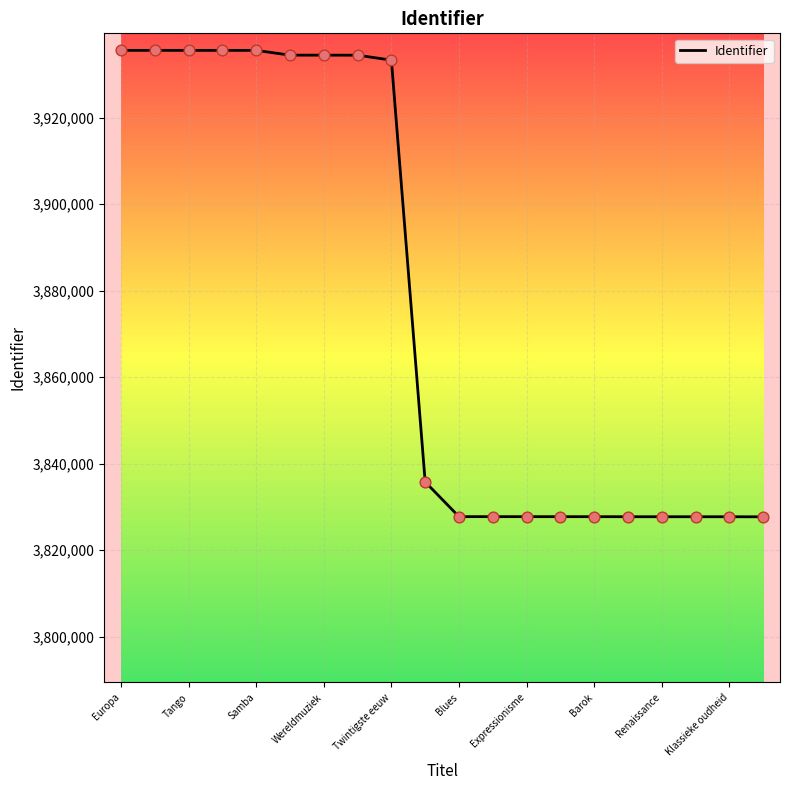

What is the maximum value shown in the chart?

3935564